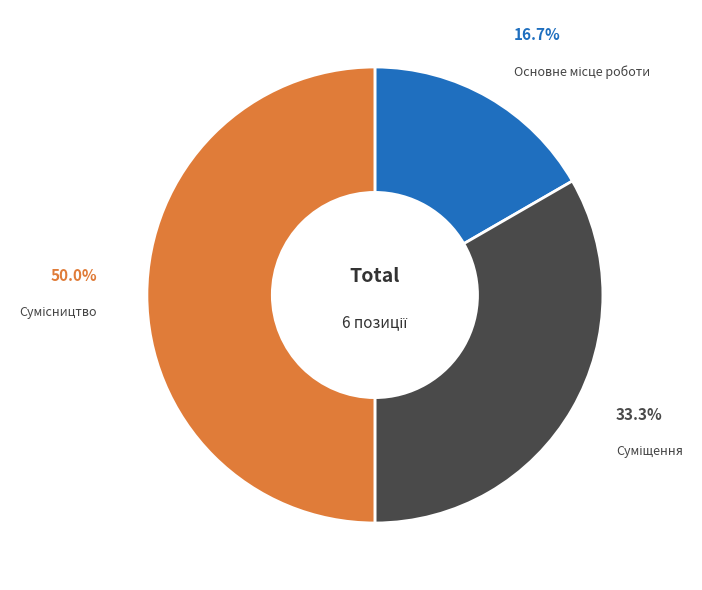

Rank the categories by value from highest to lowest.

Сумісництво, Суміщення, Основне місце роботи